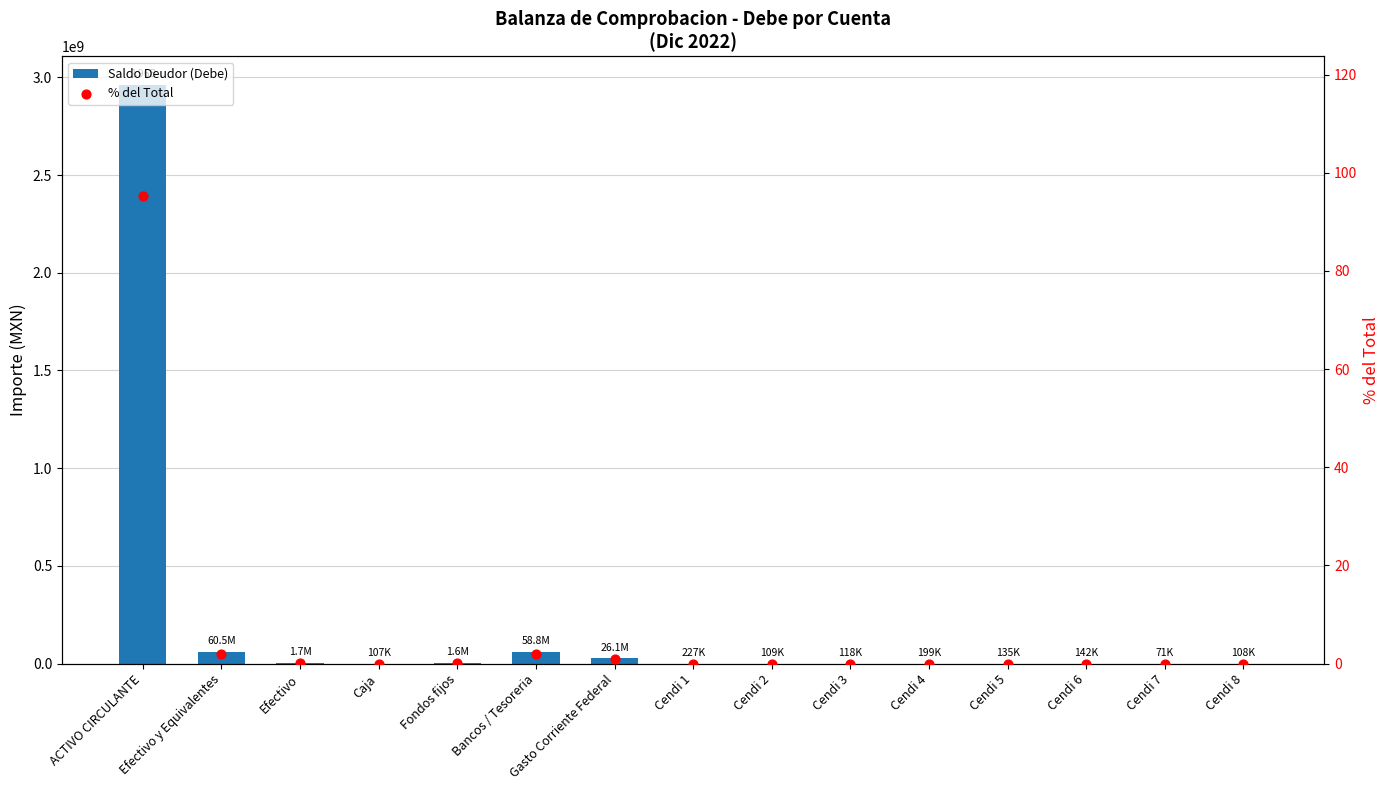

What are all the series names shown in the legend?

Saldo Deudor (Debe), % del Total